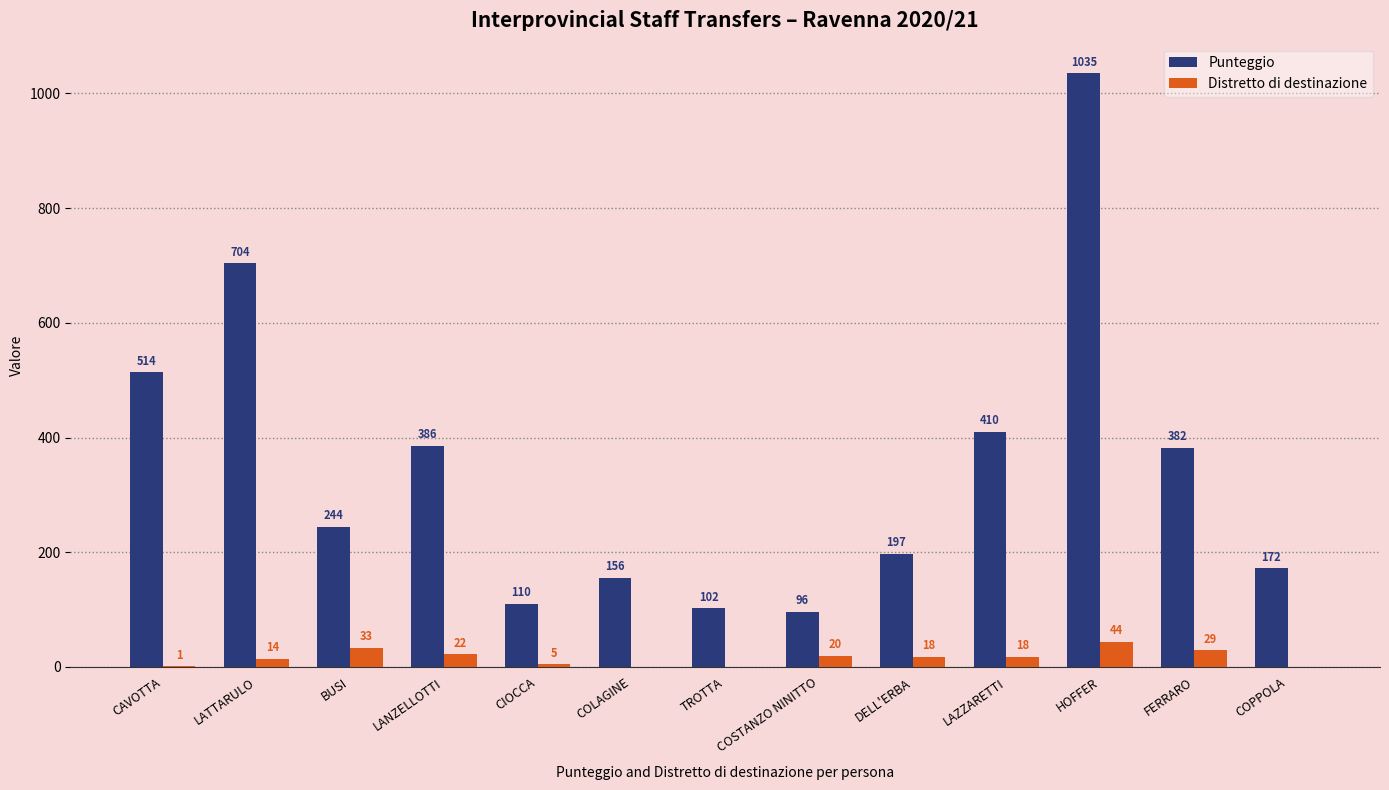

Are the bars grouped side by side (vs. stacked)?

Yes